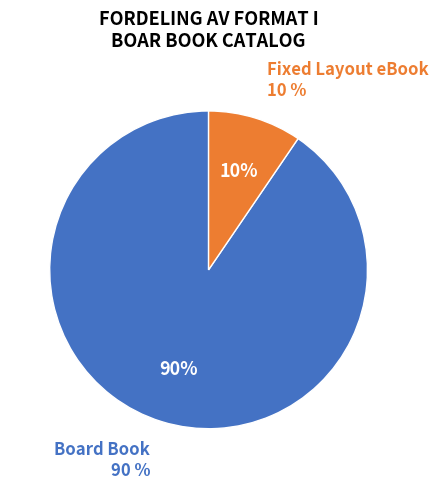

True or false: Board Book accounts for 99% of the total.

False